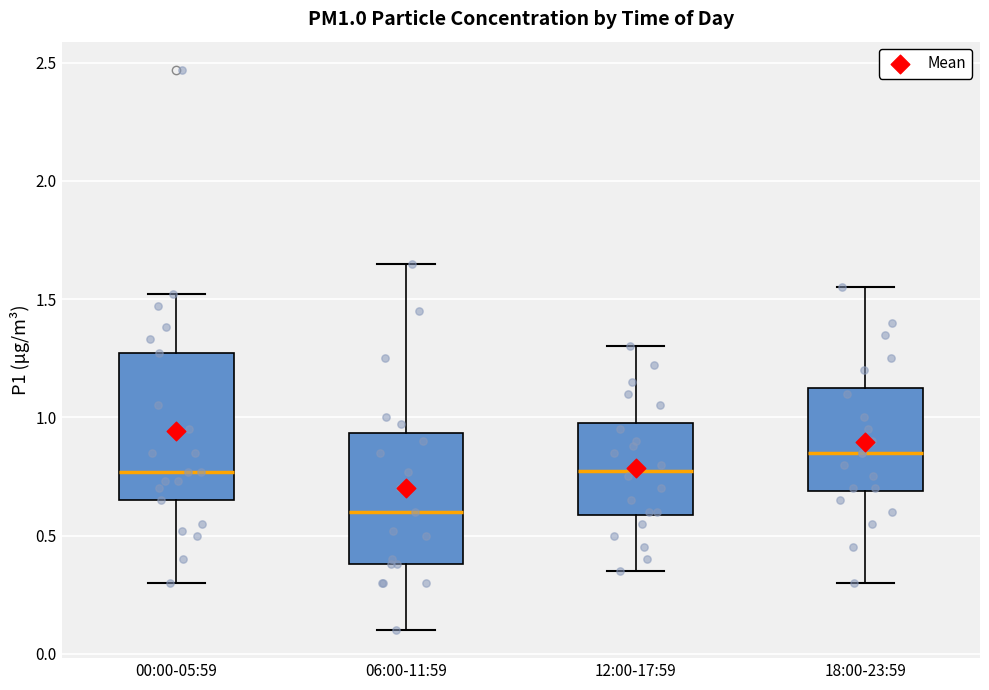

Which box has the highest median line?

18:00-23:59